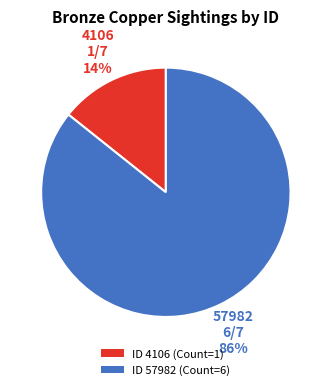

Count the number of slices in the pie.

2